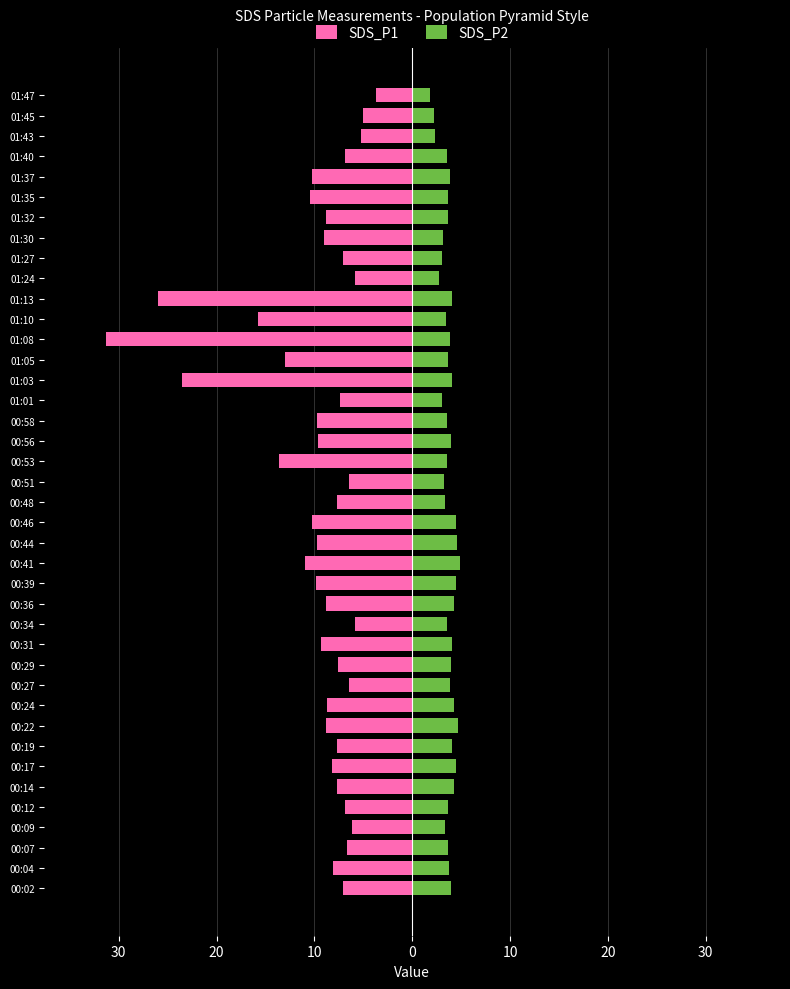

The value of SDS_P1 at 00:09 is -8.1. True or false?

False